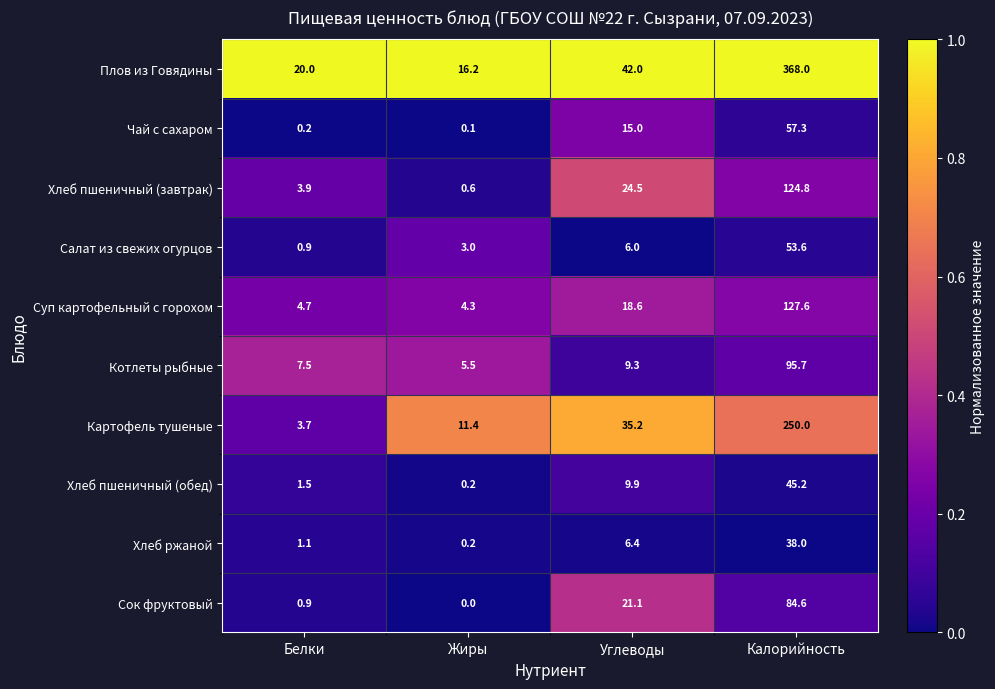

The Хлеб ржаной series shows 38.0 at Калорийность. True or false?

True